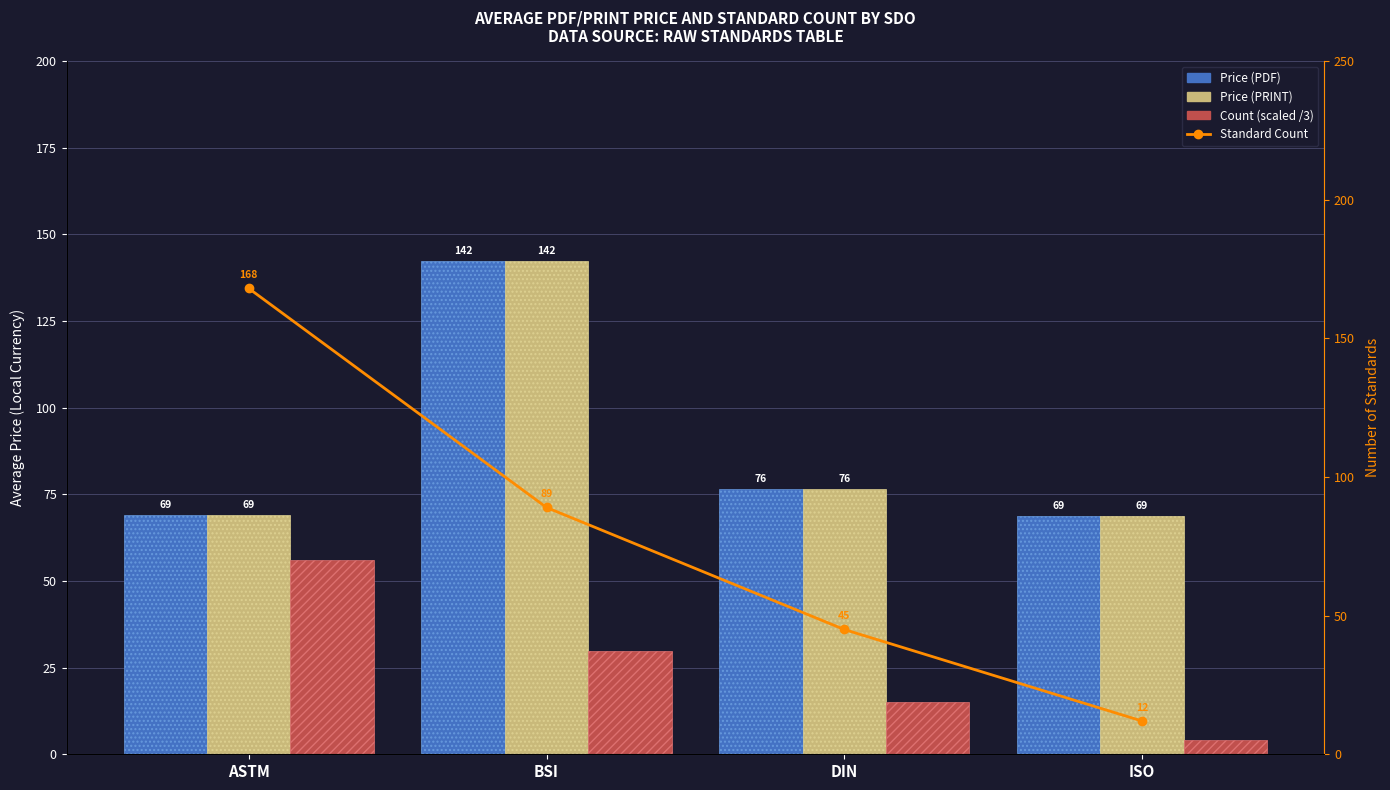

Which series has the largest total across all categories?

Price (PDF)